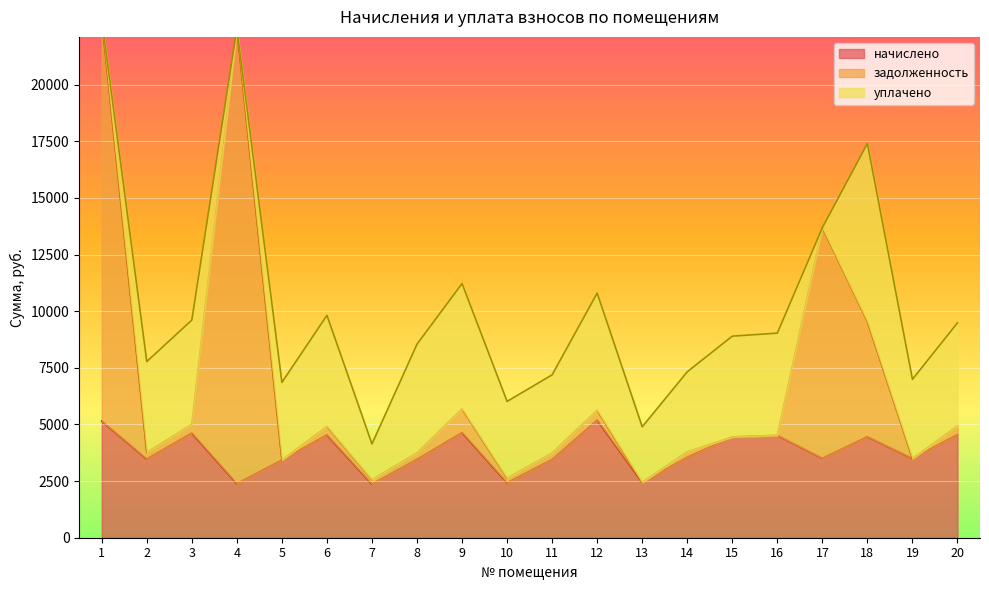

Between 1 and 3, which is larger?

1